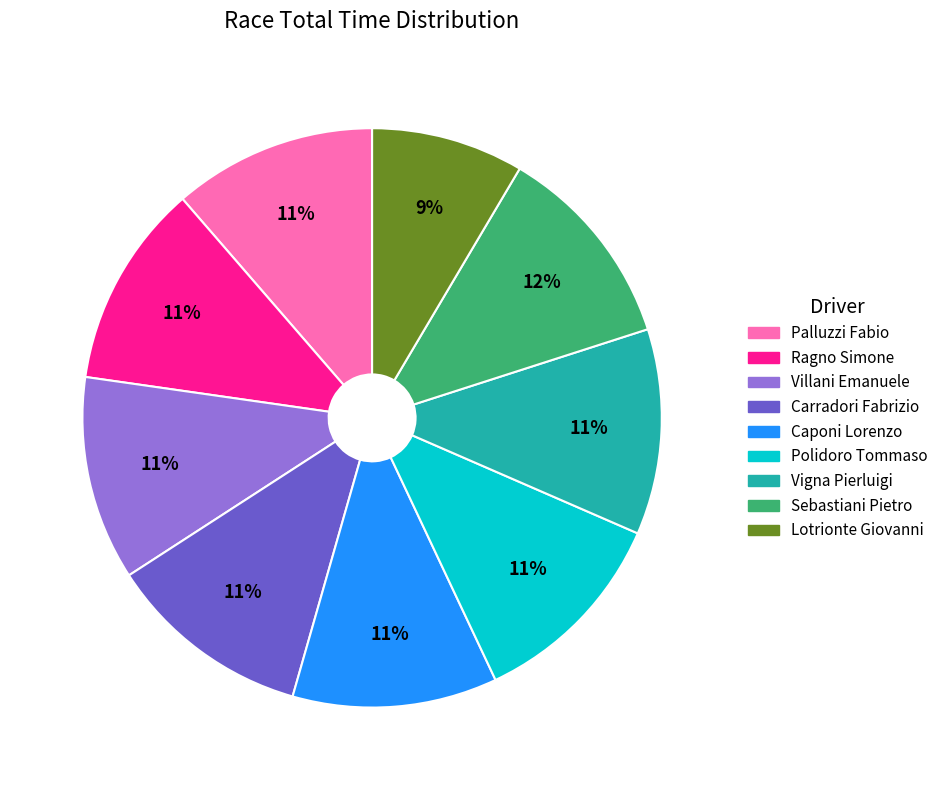

The Ragno Simone slice represents 11% of the pie. True or false?

True